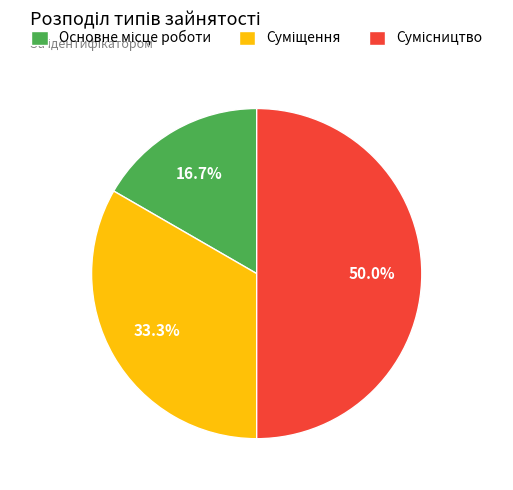

What portion of the pie excludes Основне місце роботи?

83.3%